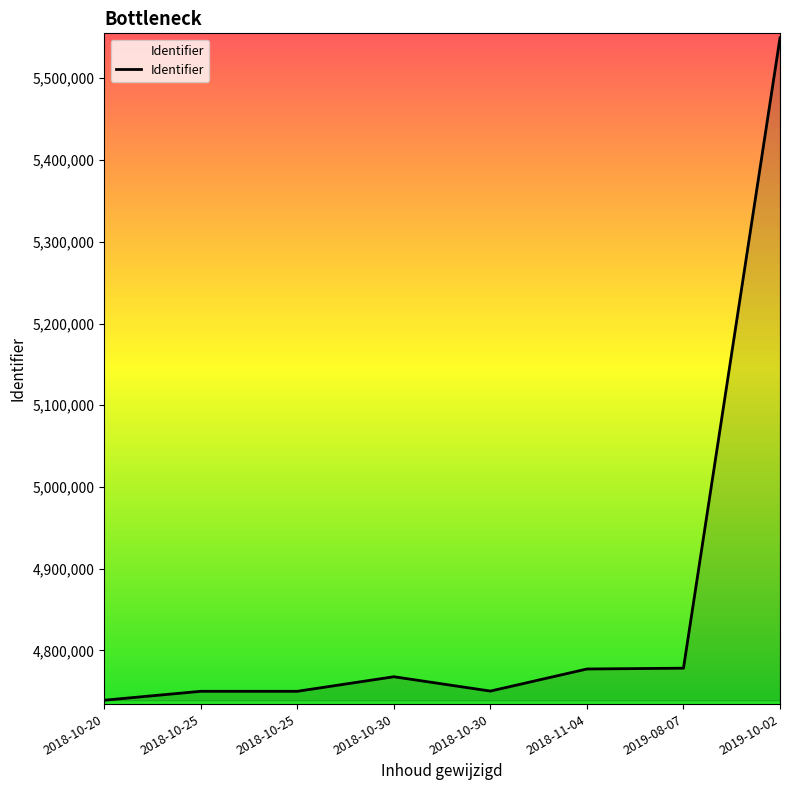

Reading right to left, what are all the values shown in this chart?

5549429	4778331	4777341	4750326	4767869	4750060	4750059	4739149